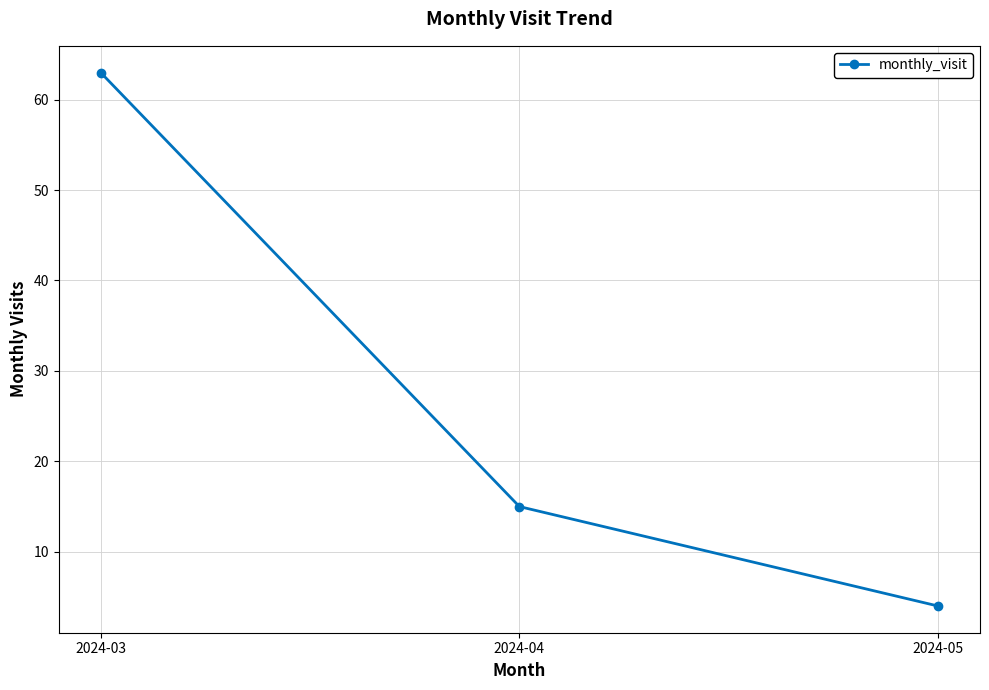

What is the average value?

27